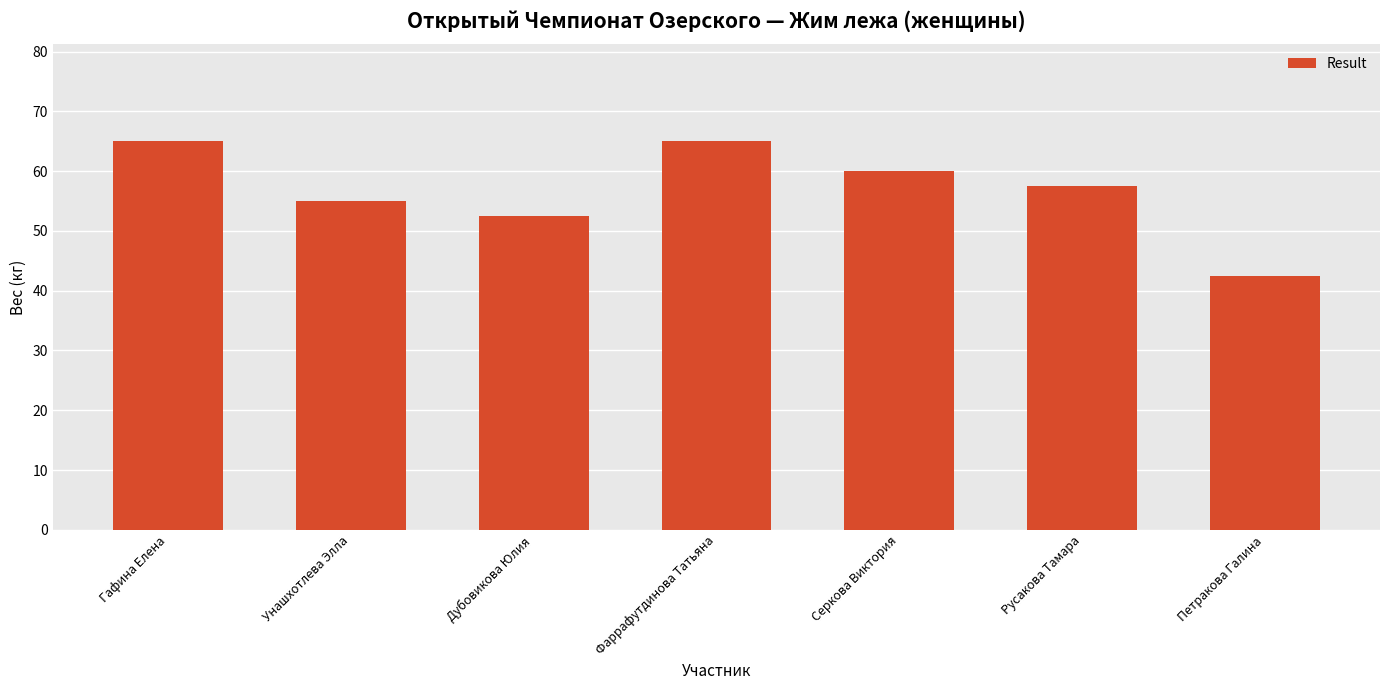

The chart shows a value of 60.0 at Серкова Виктория. True or false?

True